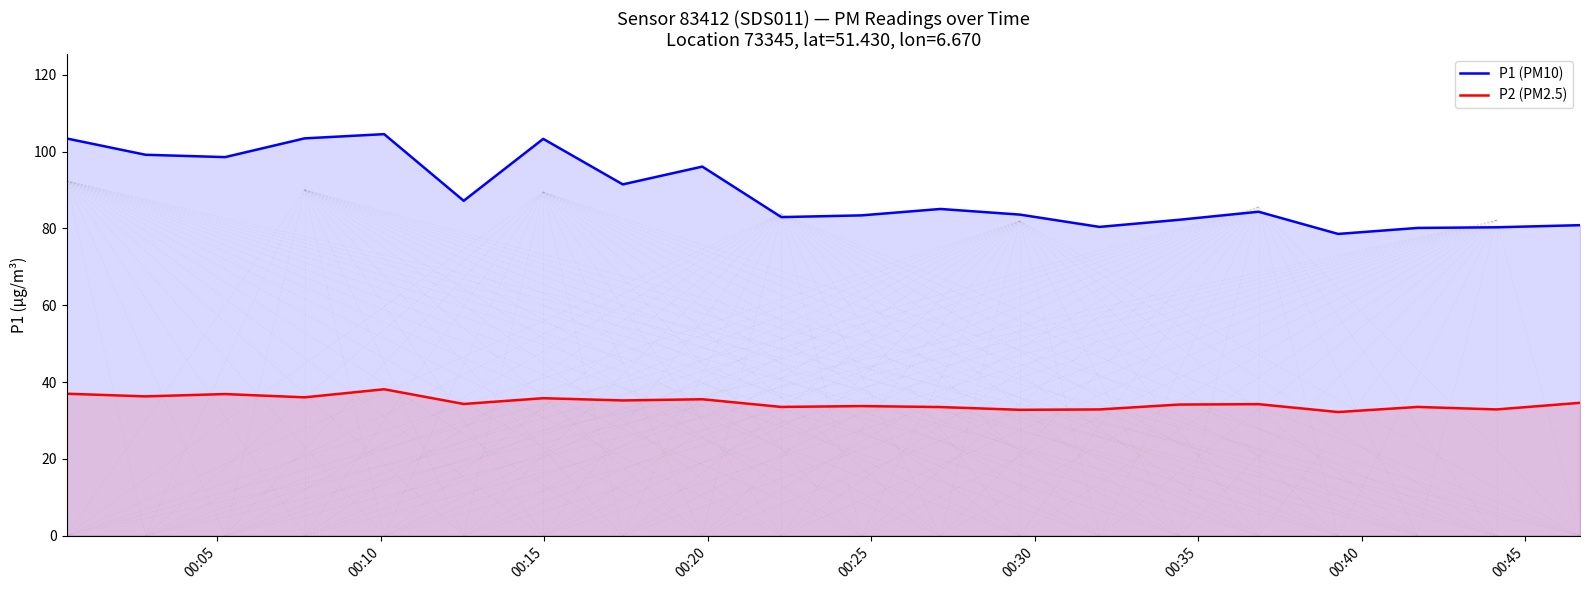

True or false: P1 (PM10) and P2 (PM2.5) intersect in this chart.

False